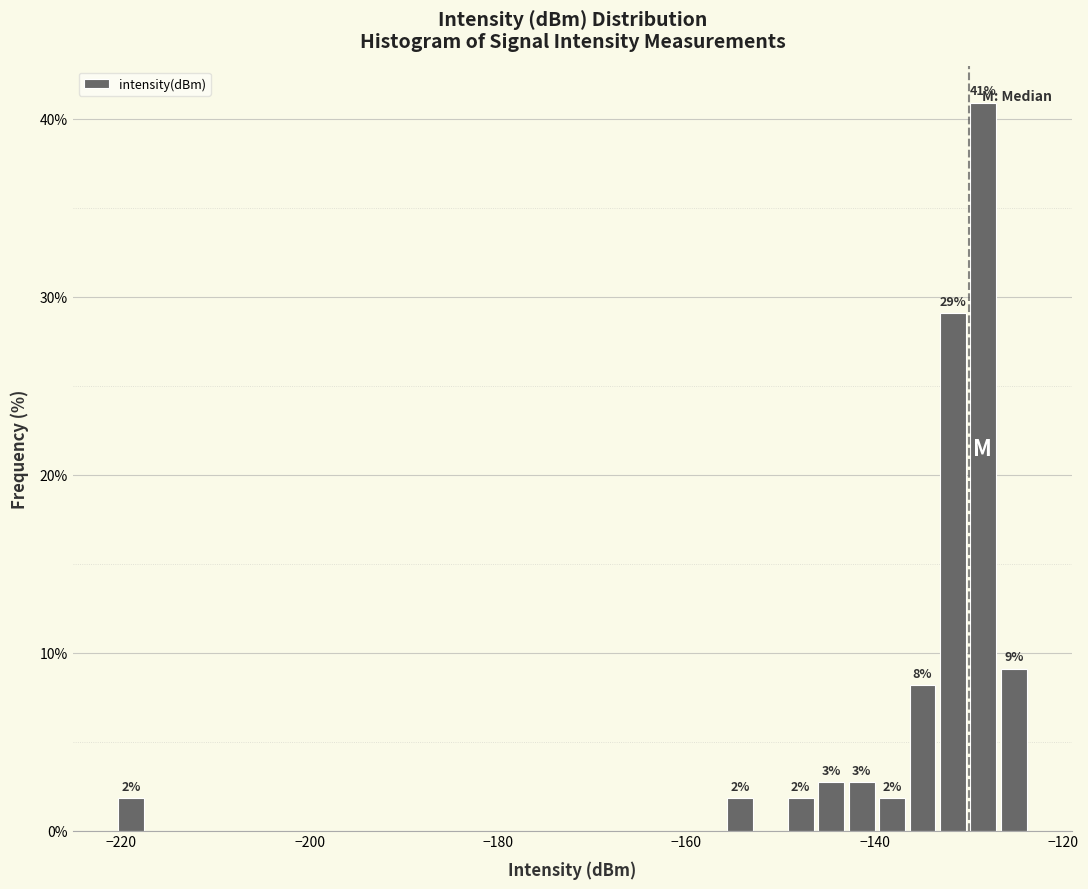

Around what value on the x-axis is the tallest bar? Give the approximate position of its centre, as read against the axis.

-128